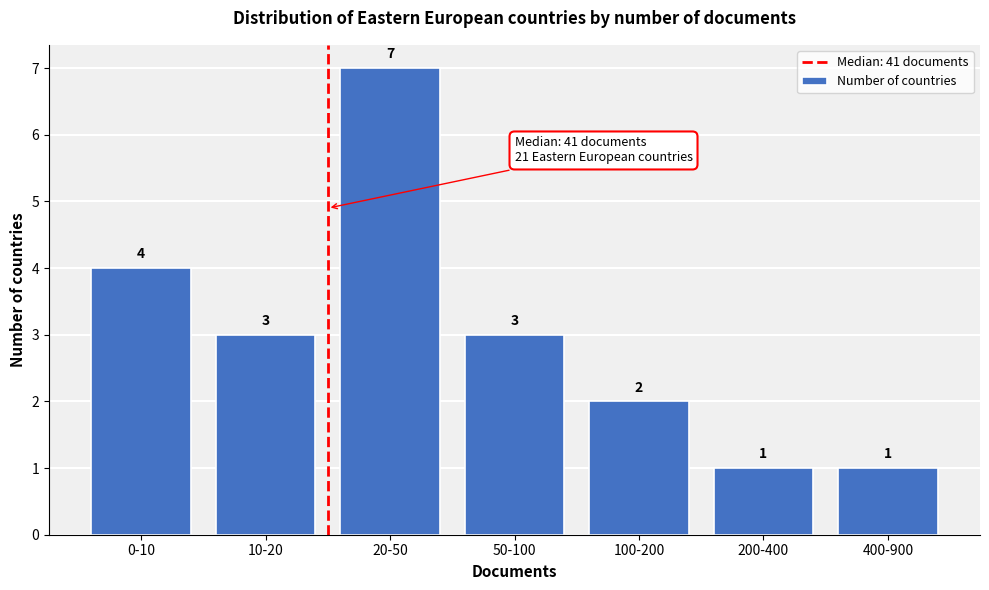

Reading left to right, transcribe all the data shown in this chart.

4	3	7	3	2	1	1